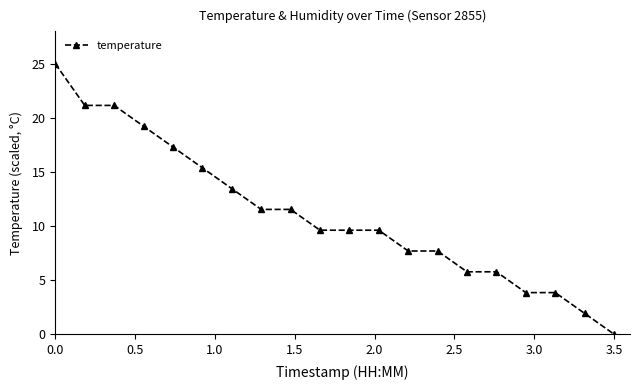

What is the greatest value displayed?

25.0